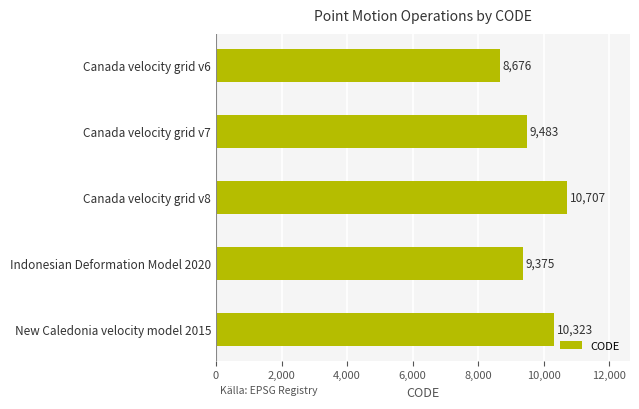

What position from the top is Canada velocity grid v7?

2